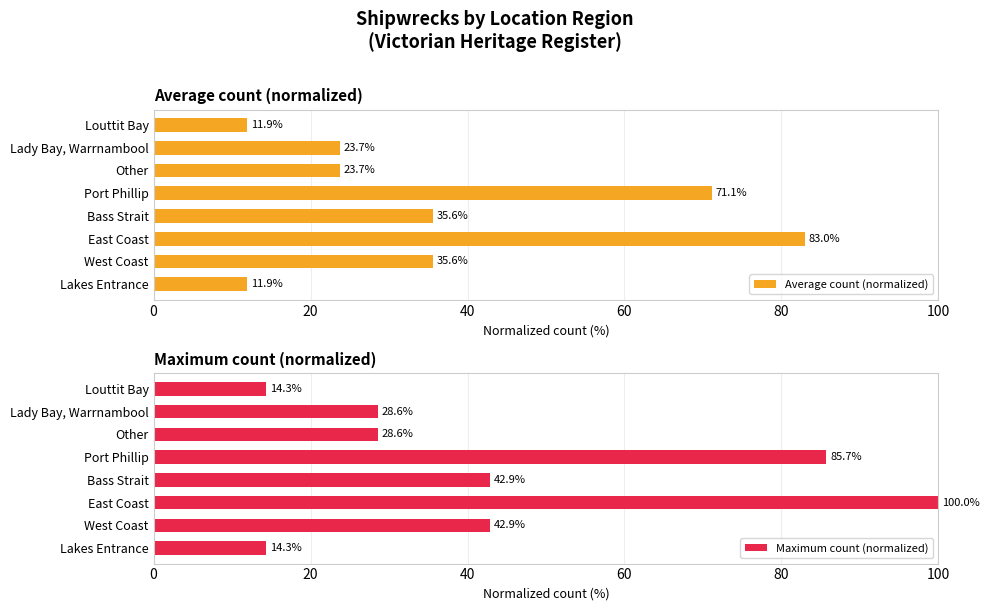

The Average count (normalized) series shows 71.1 at Port Phillip. True or false?

True